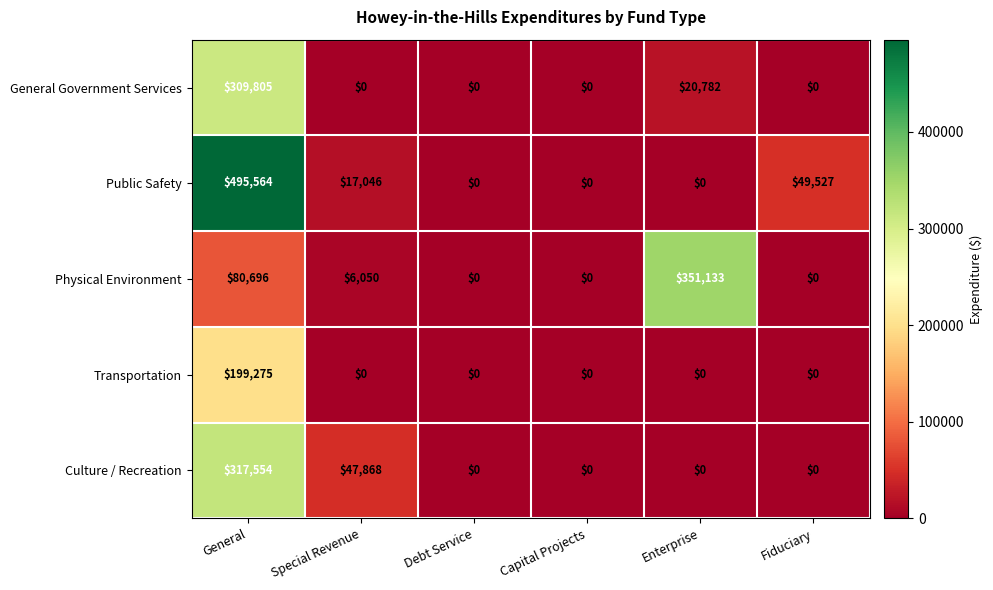

What is the total value across all series at Enterprise?

371915